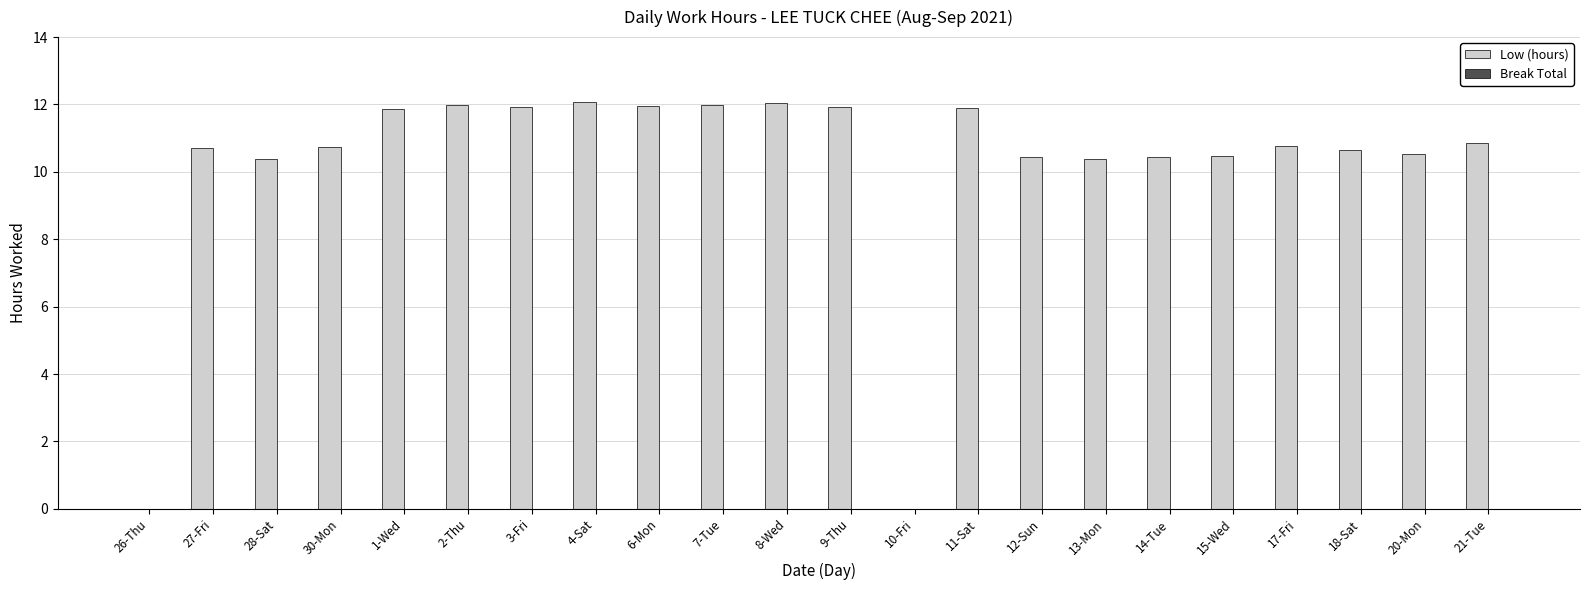

The chart shows a value of 5.5 at 10-Fri. True or false?

False